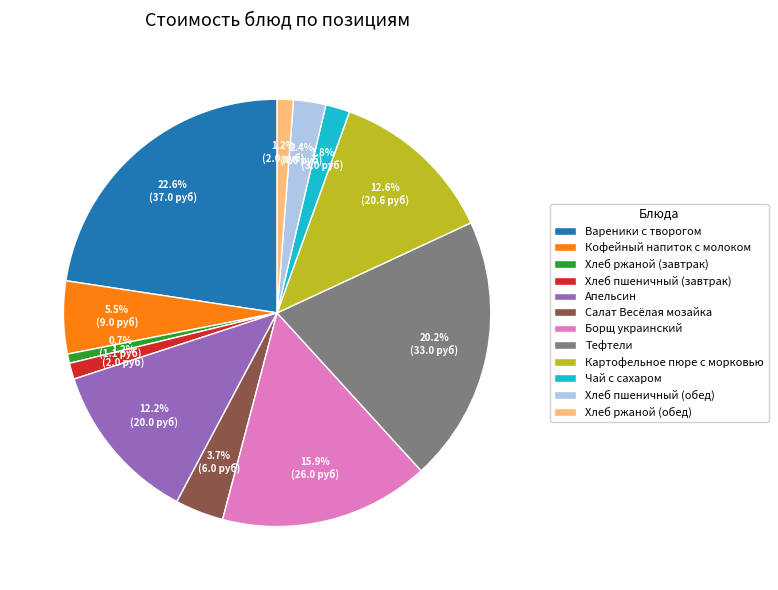

What percentage is the Хлеб ржаной (обед) slice, to the nearest percent?

1%